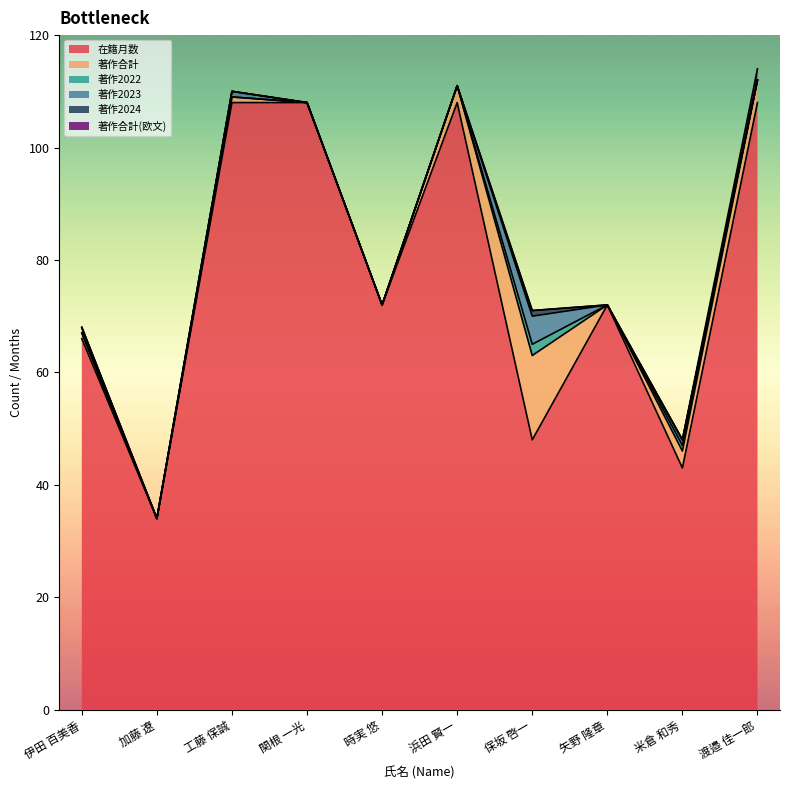

Is the value of 著作2023 at 矢野 隆章 greater than the value of 著作合計(欧文) at 保坂 啓一?

No